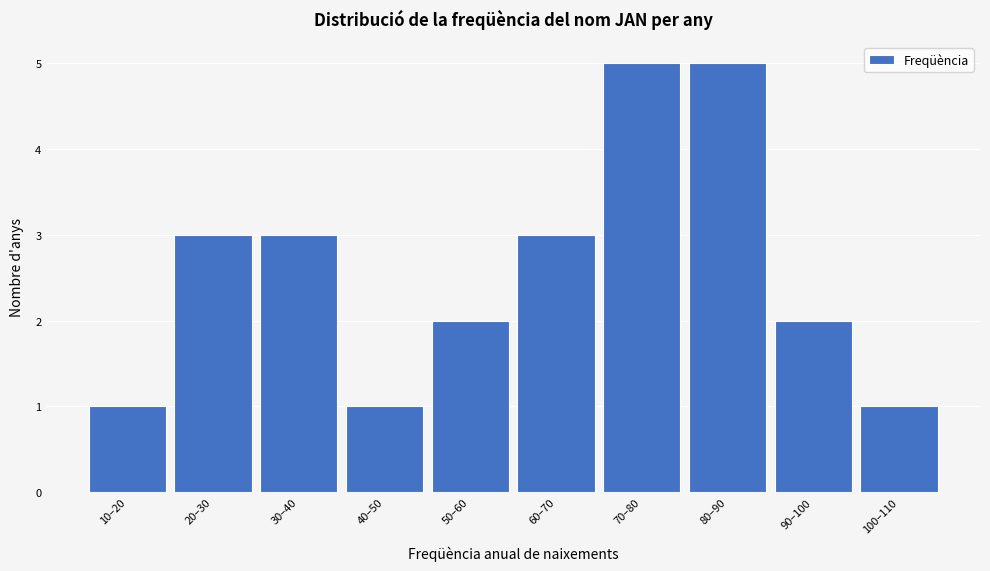

Reading left to right, transcribe all the data shown in this chart.

10–20=1	20–30=3	30–40=3	40–50=1	50–60=2	60–70=3	70–80=5	80–90=5	90–100=2	100–110=1